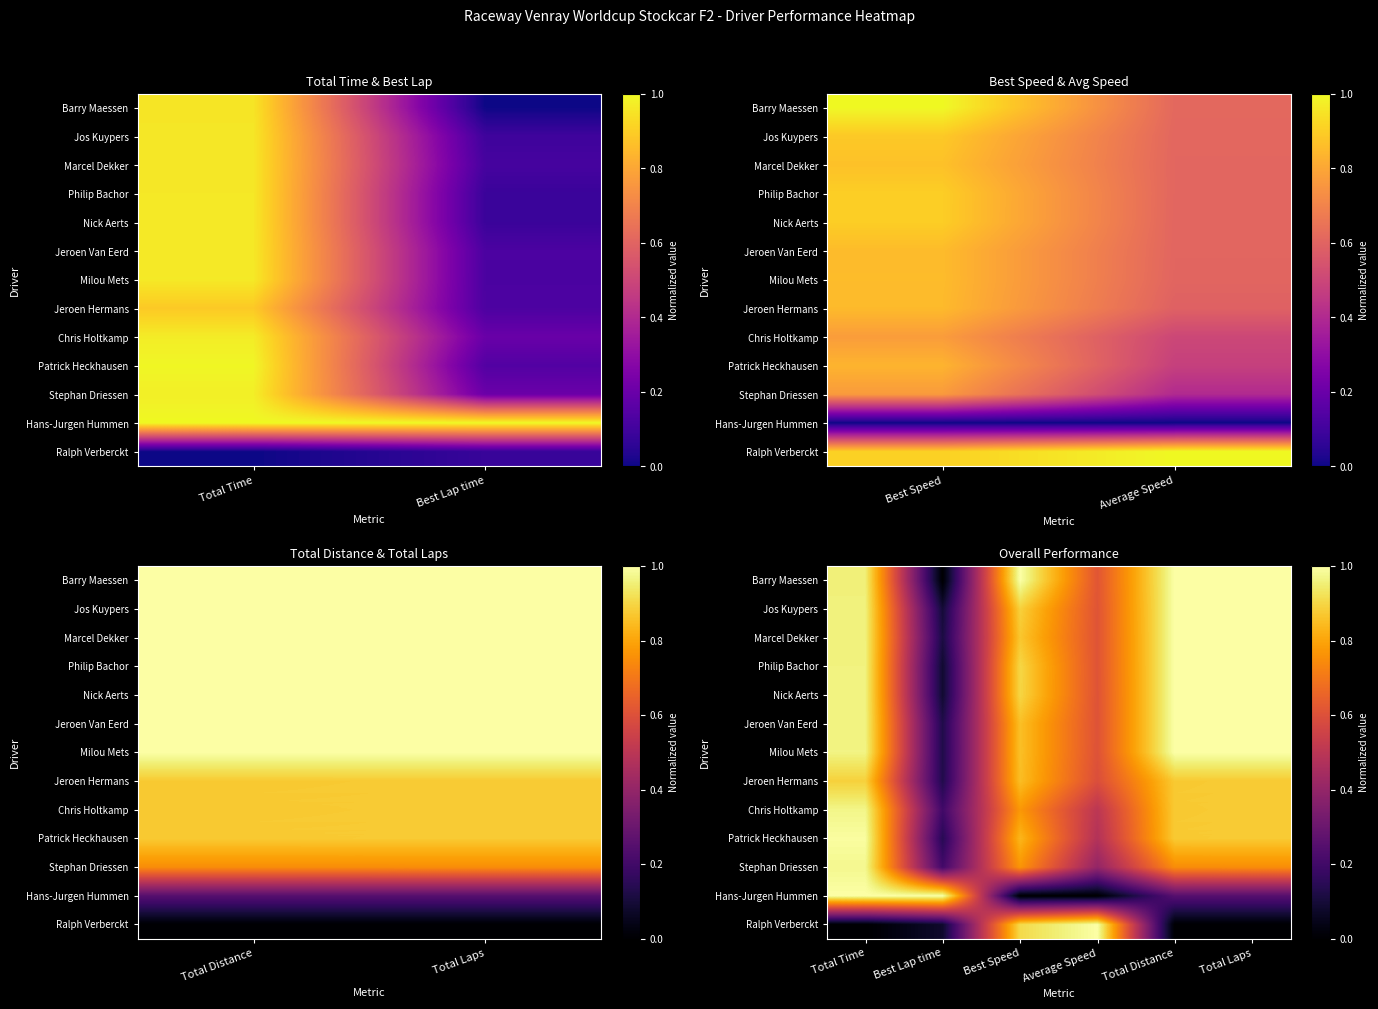

At which label does Ralph Verberckt reach its minimum?

Total Time